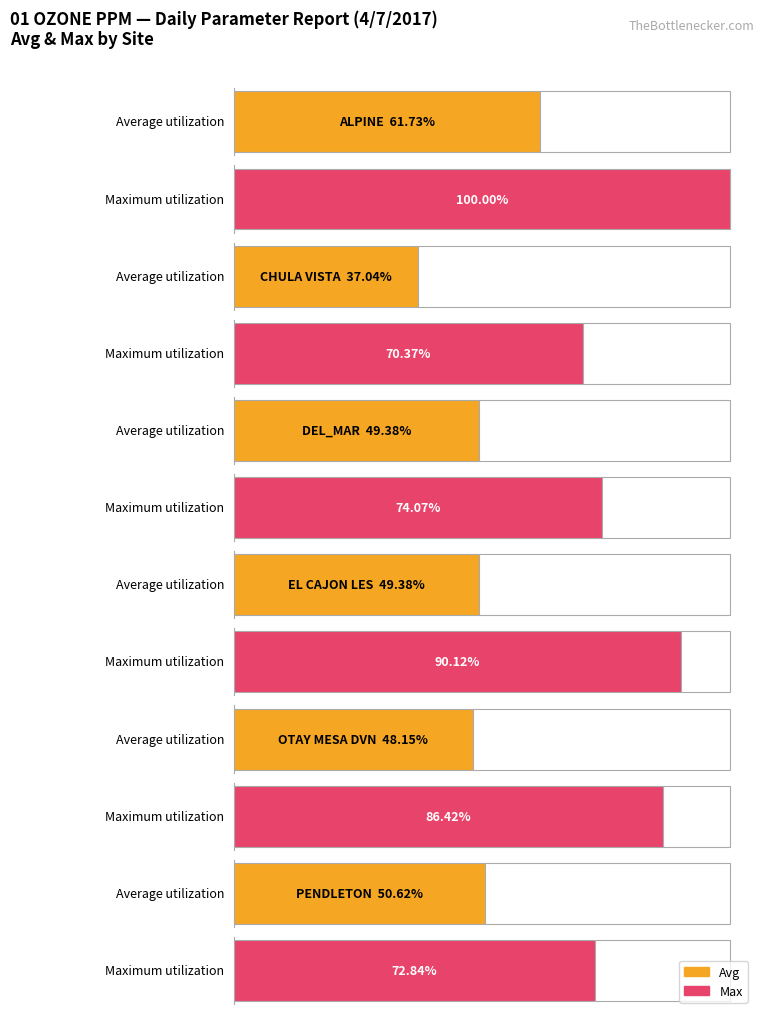

Which label corresponds to the smallest value in the chart?

CHULA VISTA